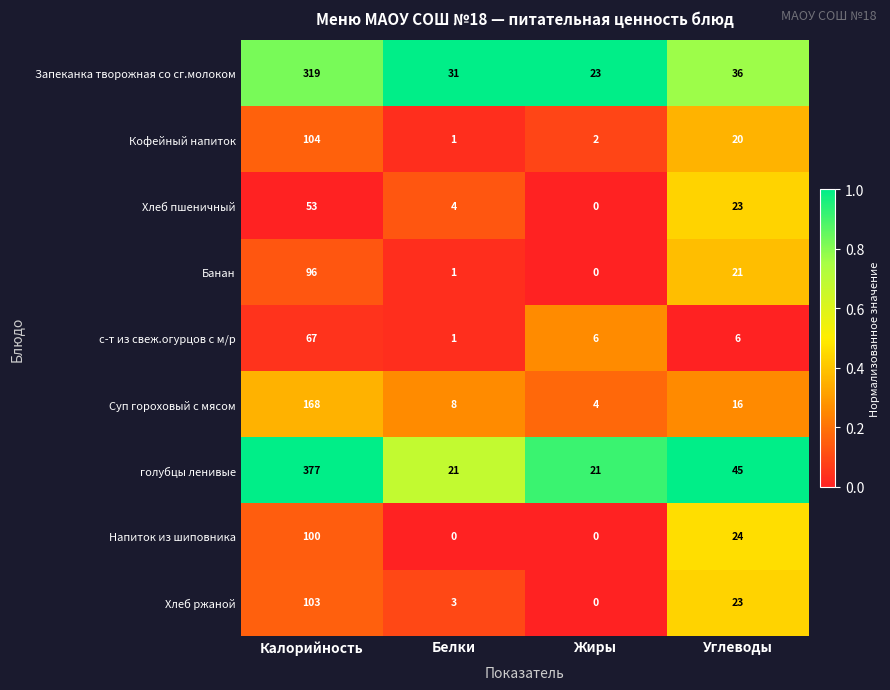

What is the approximate value of с-т из свеж.огурцов с м/р at Углеводы?

6